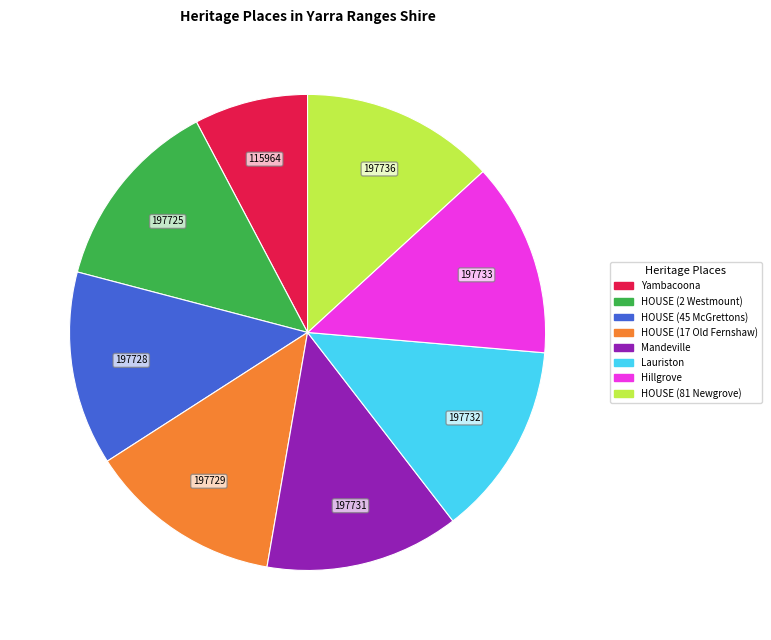

Combined, do Yambacoona and HOUSE (2 Westmount) account for over 50%?

No